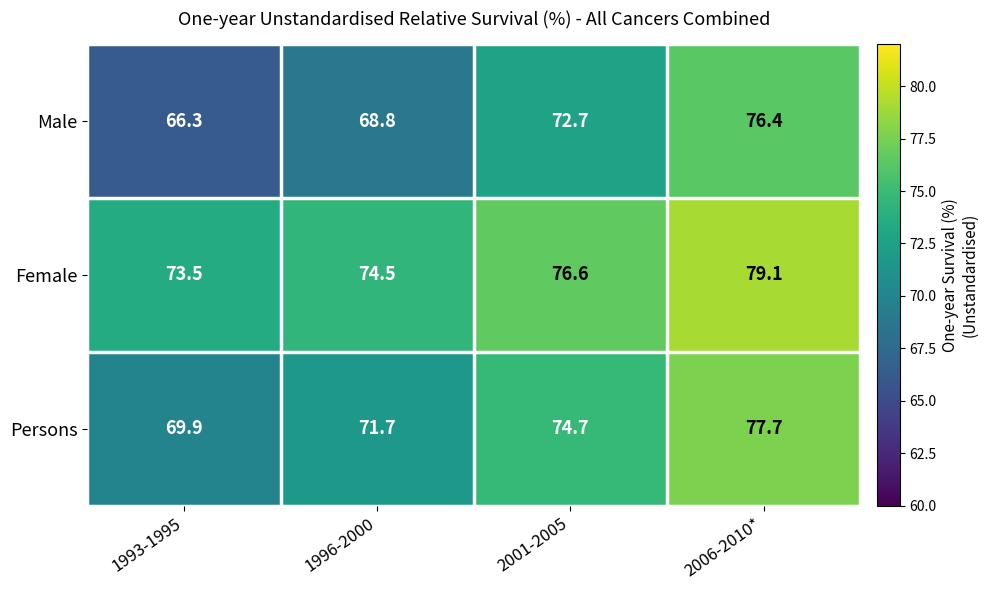

At 2006-2010*, list the series in order from largest to smallest.

Female, Persons, Male